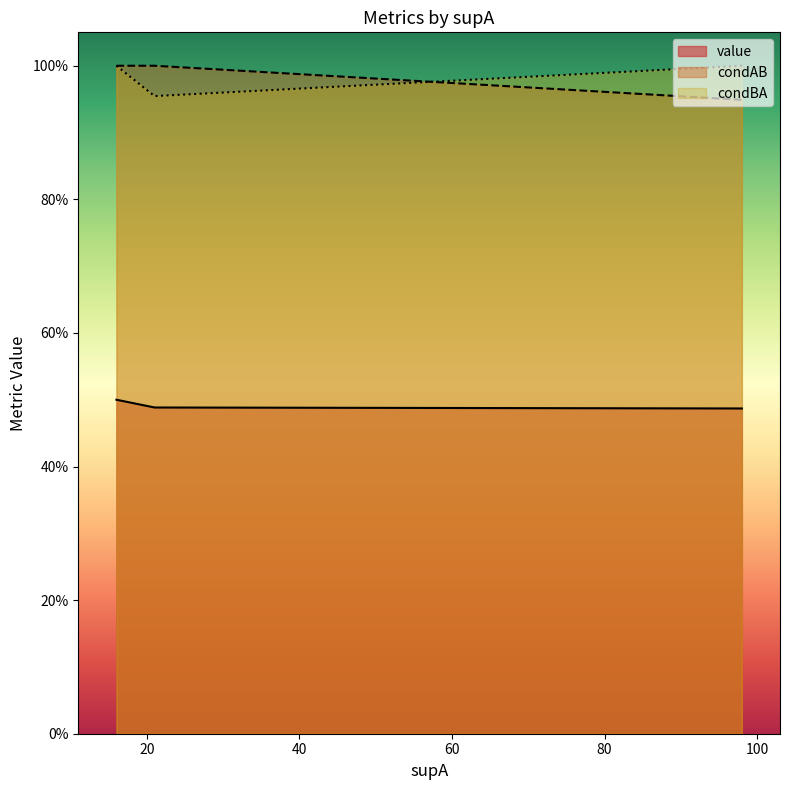

What is the value of the condBA point at the 1st from the left?

1.0